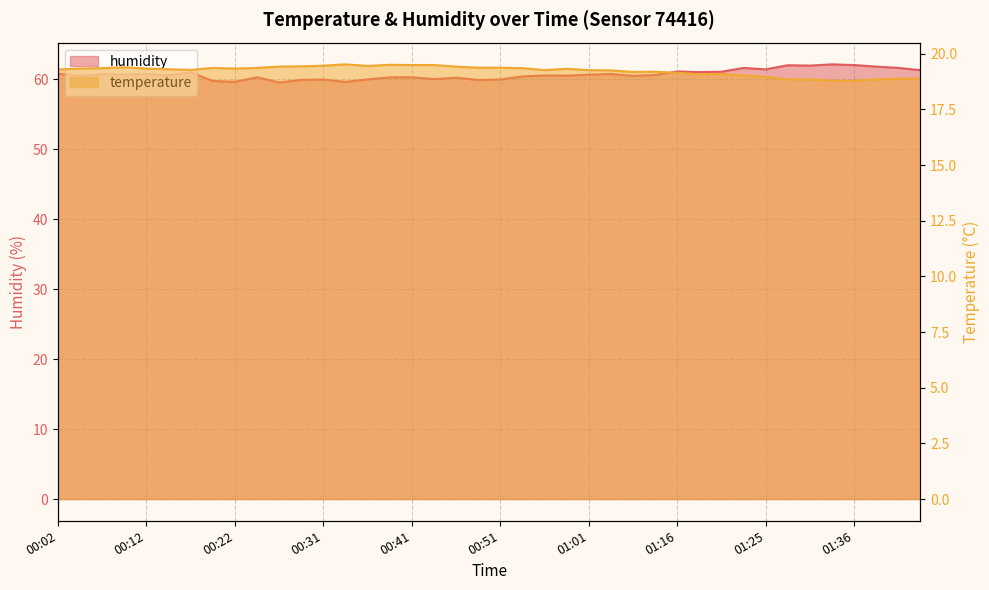

Rank the series at 00:56 from highest to lowest value.

humidity, temperature